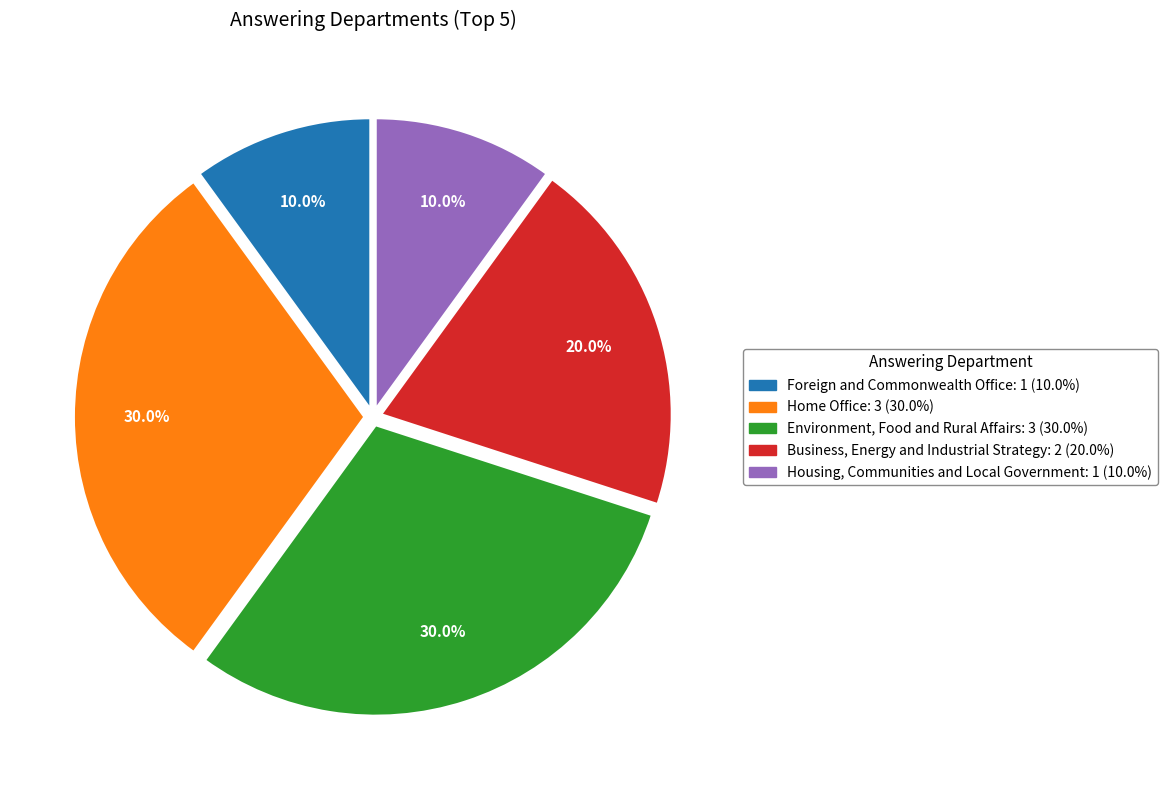

Between Foreign and Commonwealth Office and Environment, Food and Rural Affairs, which is larger?

Environment, Food and Rural Affairs